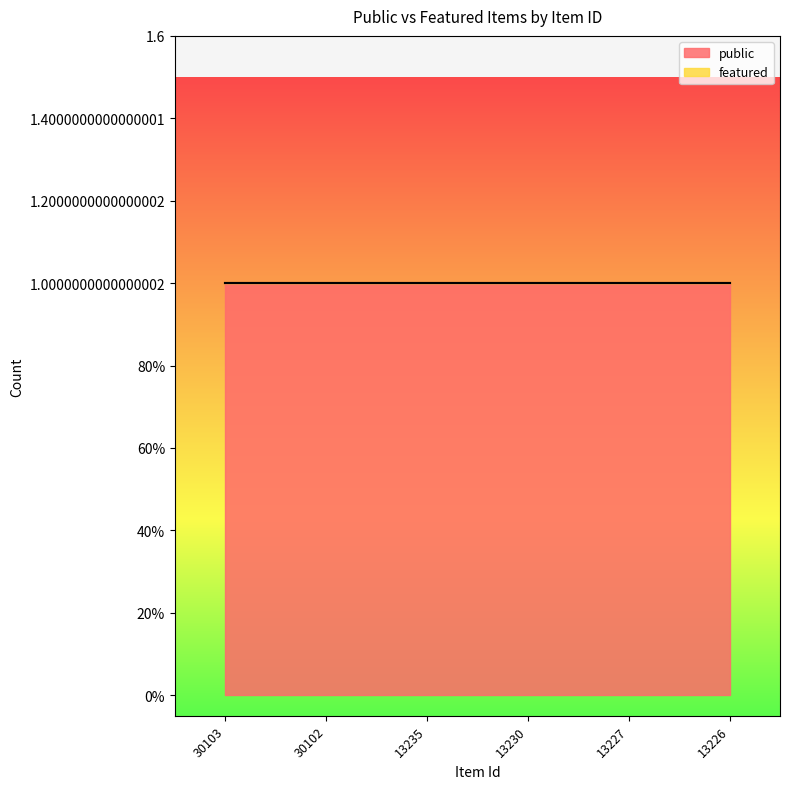

What are all the series names shown in the legend?

public, featured